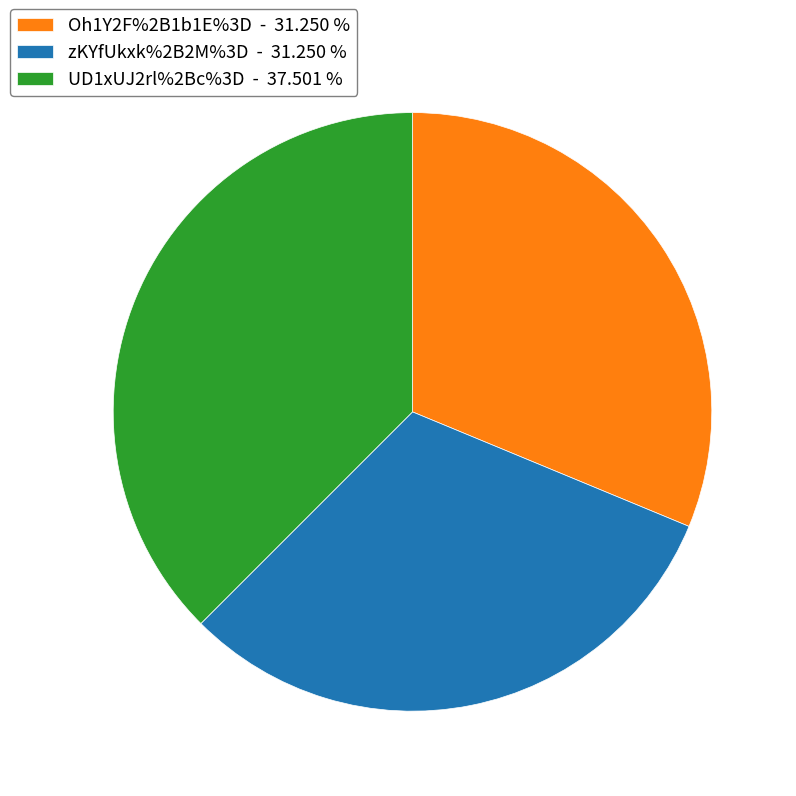

Does zKYfUkxk%2B2M%3D represent more than half of the total?

No